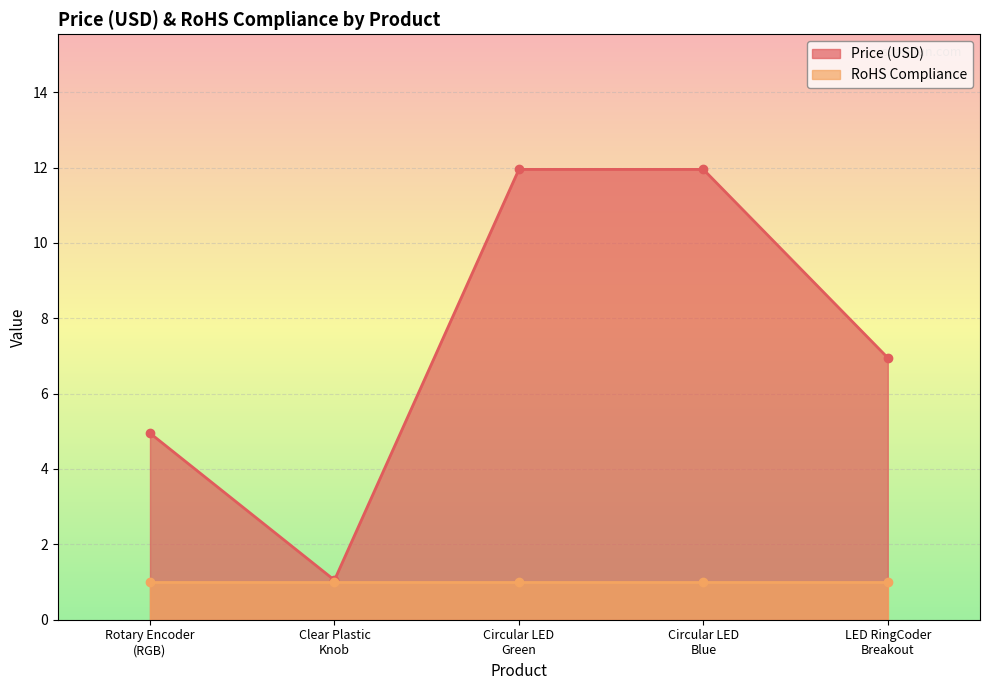

In Price (USD), how many points are lower than both neighbors (excluding endpoints)?

1